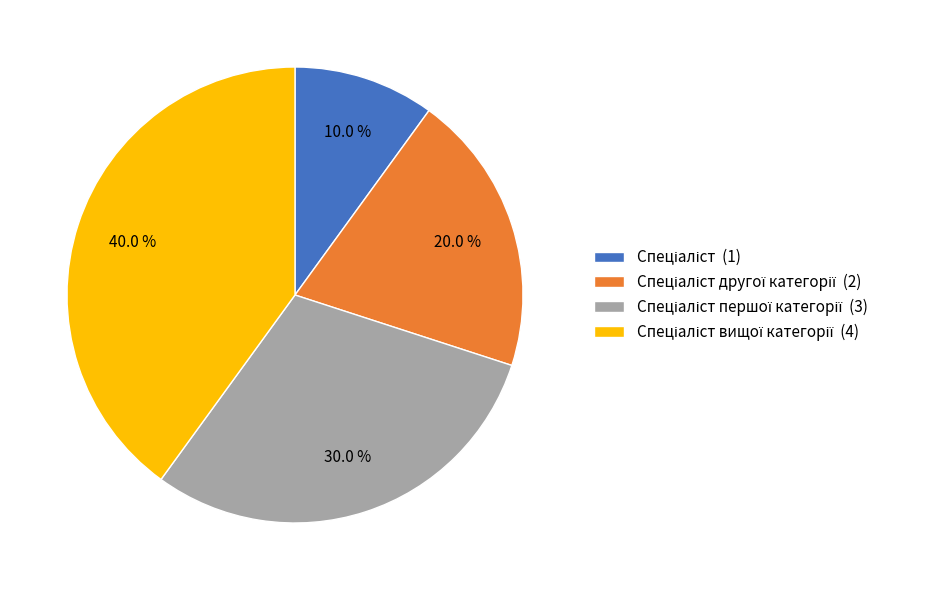

Does any single category account for the majority?

No